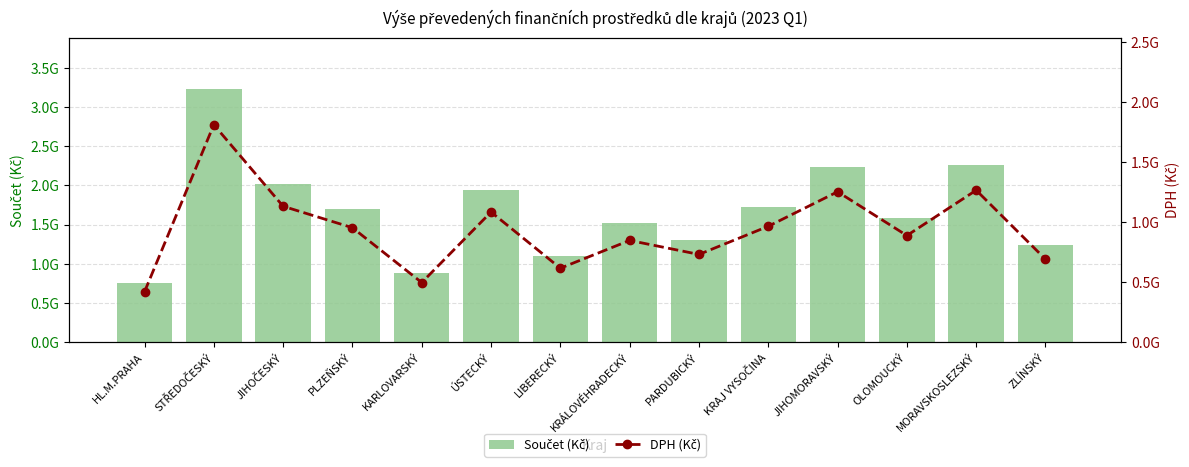

Does the chart contain any negative values?

No